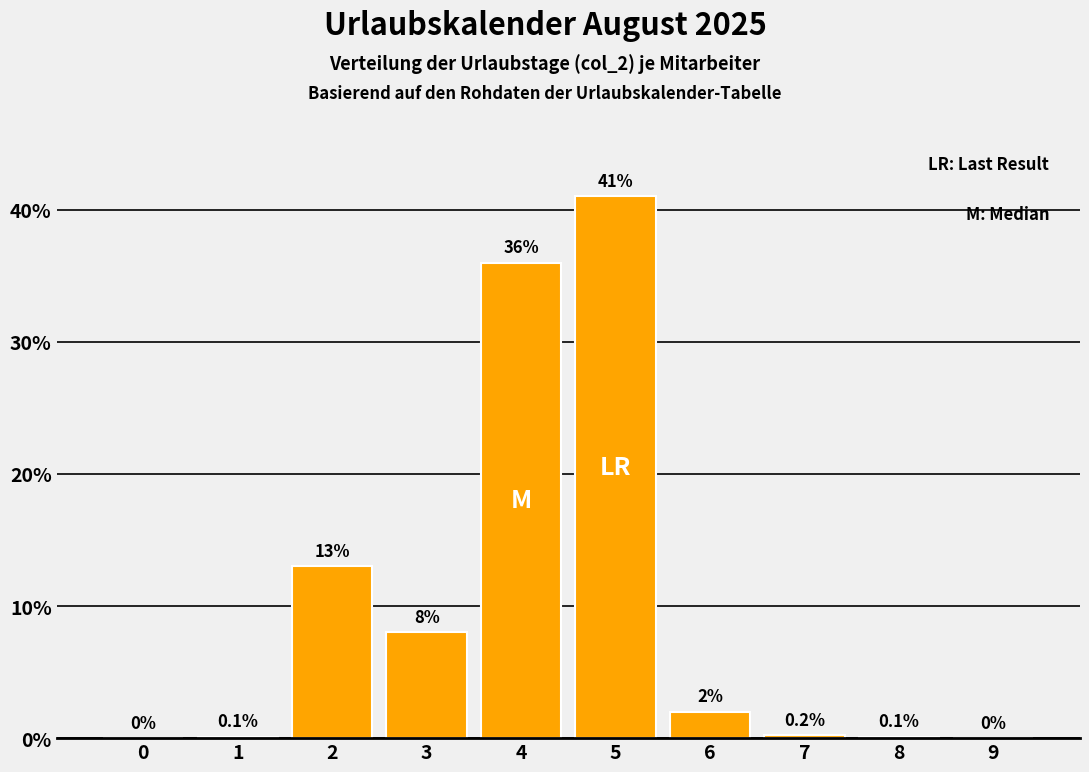

What is the greatest value displayed?

41.0